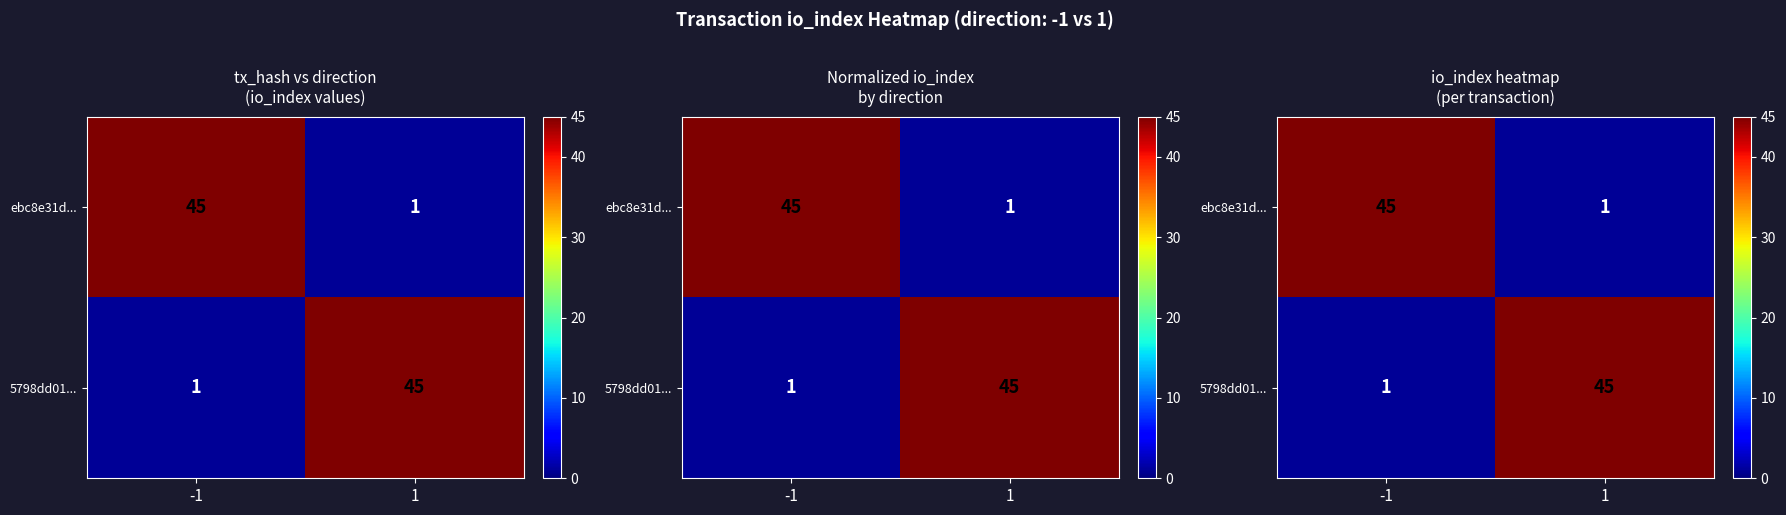

At 1, list the series in order from largest to smallest.

5798dd01..., ebc8e31d...